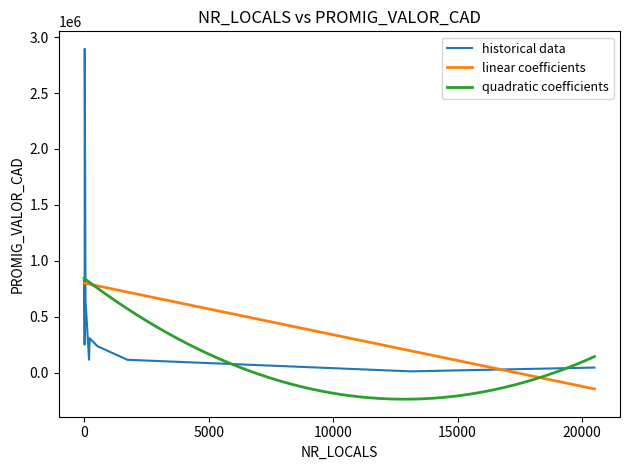

What is the highest value of the linear coefficients series?

801671.8